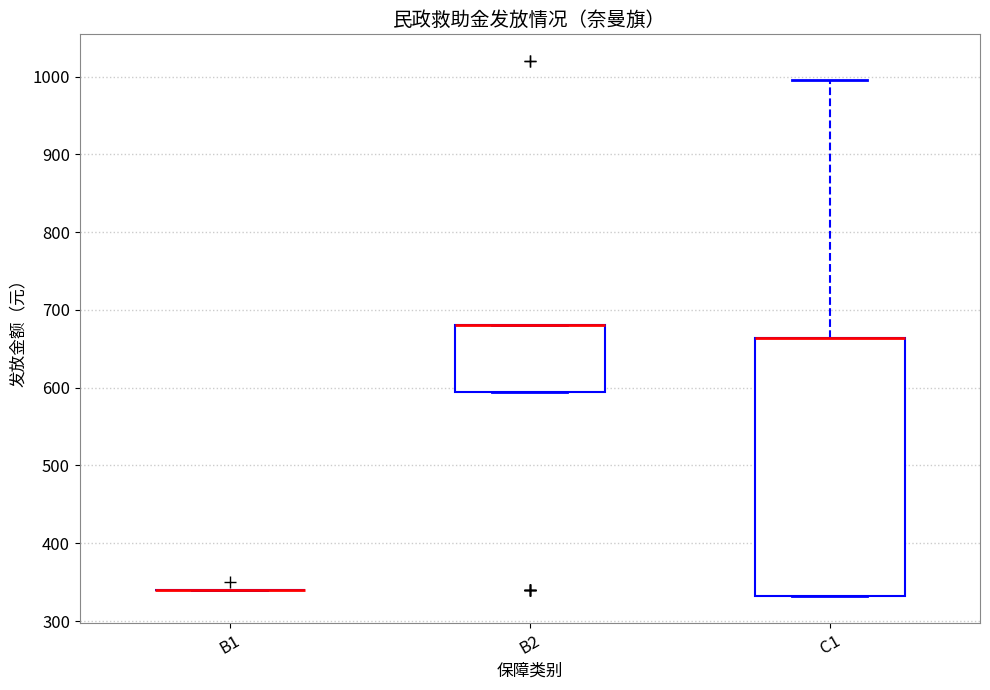

Comparing the boxes themselves (not the whiskers), which one is the tallest?

C1